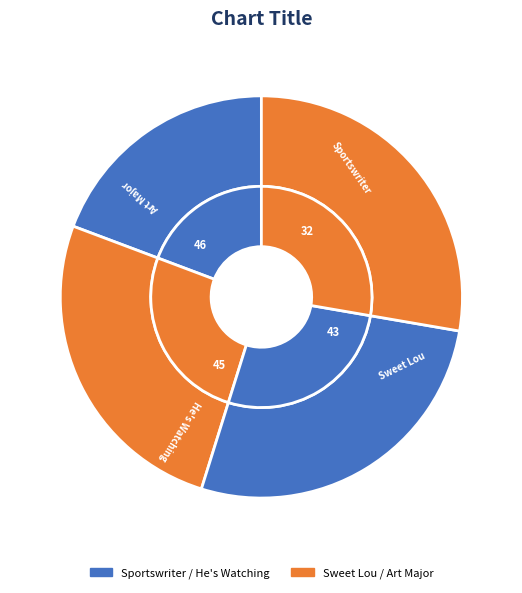

To the nearest percent, what is the difference between the He's Watching and Art Major slice percentages?

1%